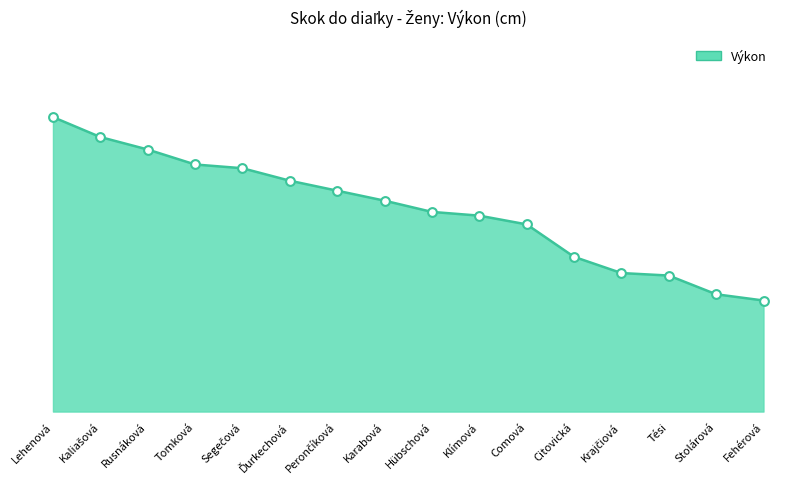

Approximately how many times larger is the value at Kaliašová compared to Tési?

1.2